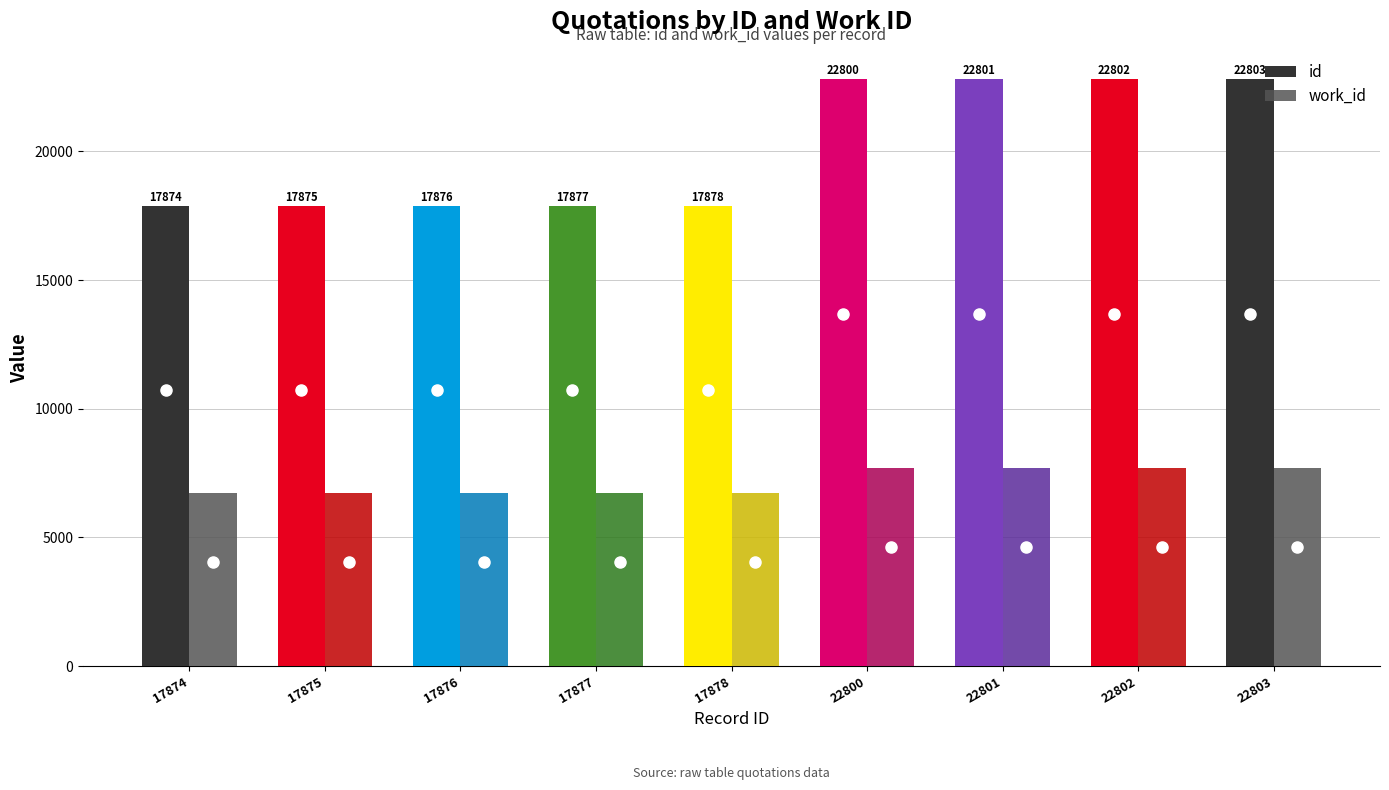

Reading right to left, list all the values displayed in this chart.

id: 22803=22803	22802=22802	22801=22801	22800=22800	17878=17878	17877=17877	17876=17876	17875=17875	17874=17874
work_id: 22803=7682	22802=7682	22801=7682	22800=7682	17878=6718	17877=6718	17876=6718	17875=6718	17874=6718